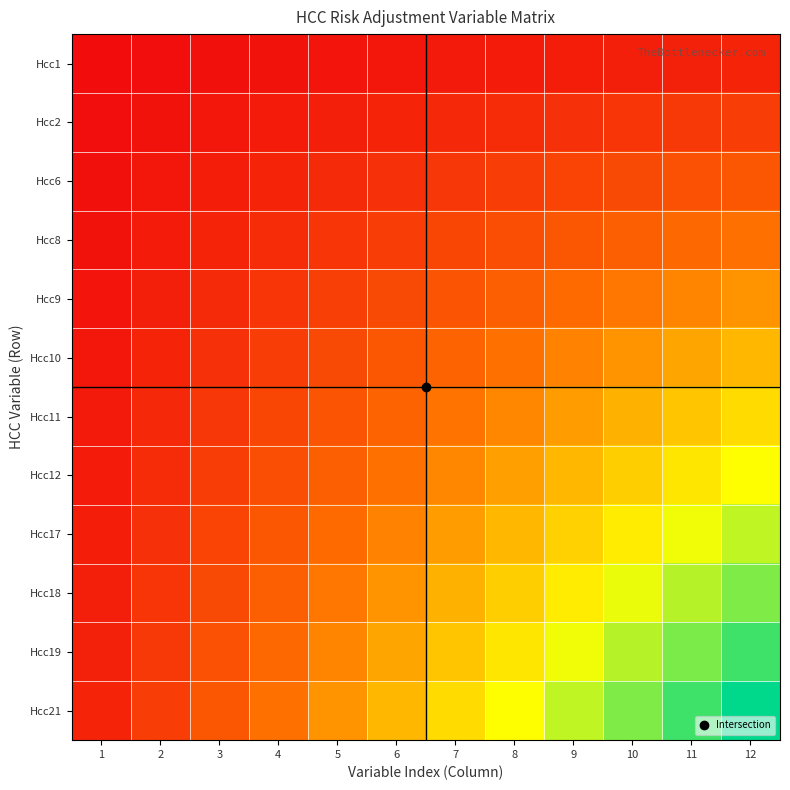

Which category has the highest value across all series?

12